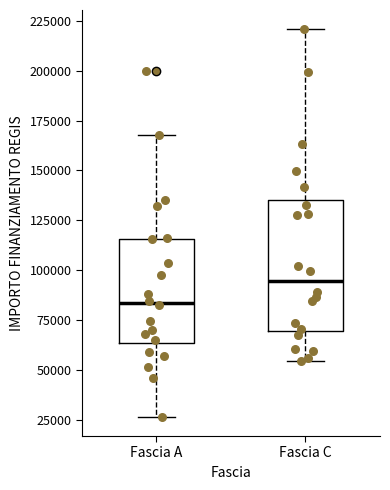

Reading left to right, read every box against the y-axis: the position of its median line, the range the box covers, and the ends of its whiskers. The values are not printed on the chart, so give them approximately, as read against the axis.

Fascia A: median 85000, box 65000 to 115000, whiskers 25000 to 170000
Fascia C: median 95000, box 70000 to 135000, whiskers 55000 to 220000